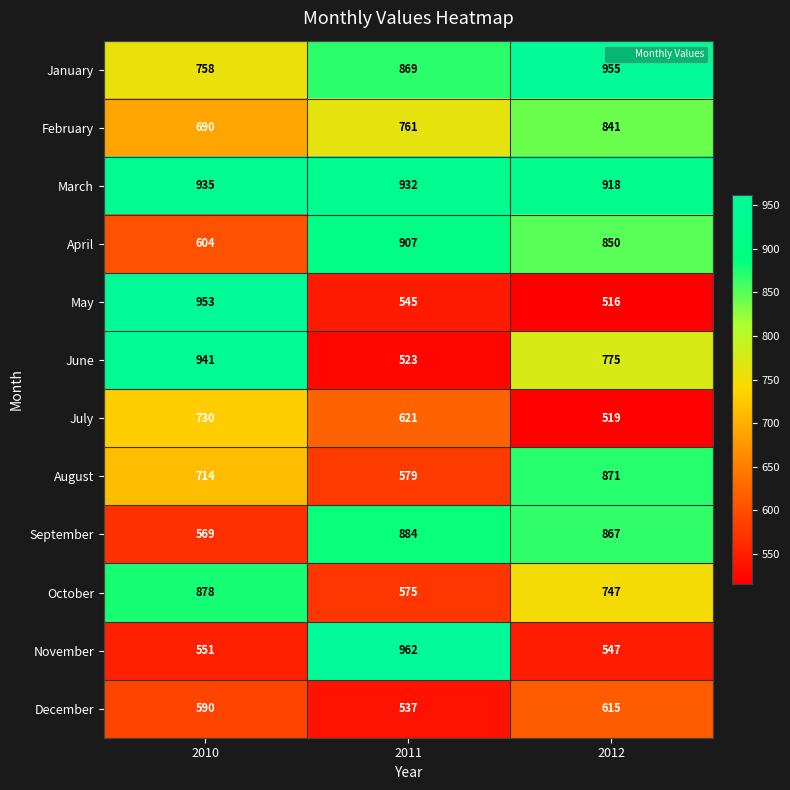

What is the difference between the maximum and minimum values in the February series?

151